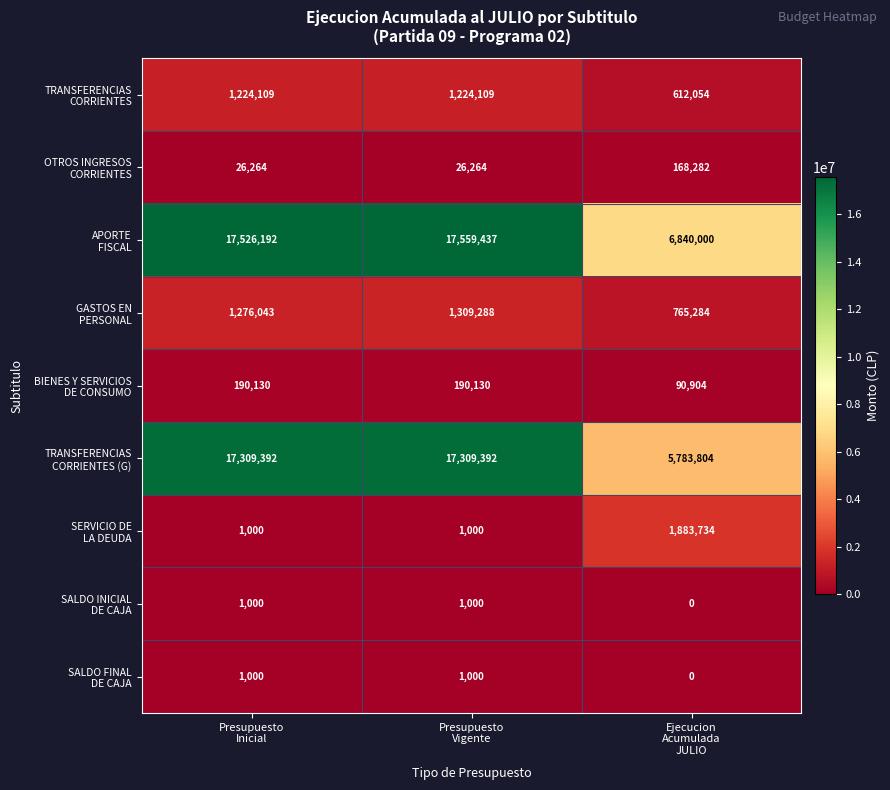

At how many categories does at least one series exceed 1942905?

3